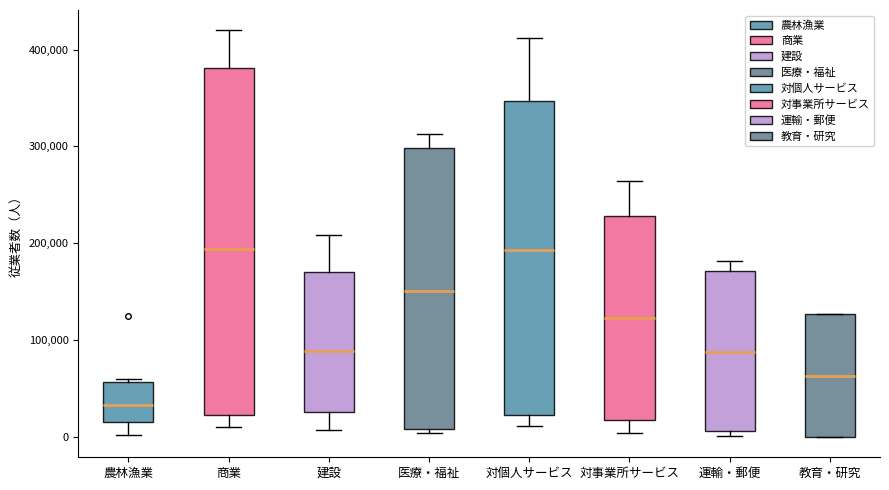

Which box is the tallest, from its lower edge to its upper edge?

商業